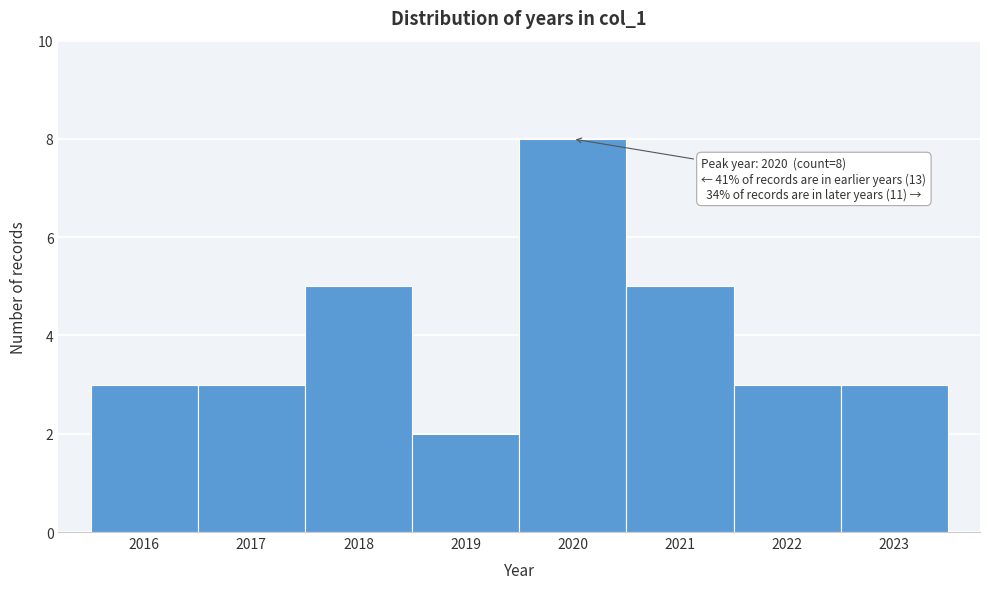

Which range on the x-axis has the tallest bar?

2019.5 to 2020.5